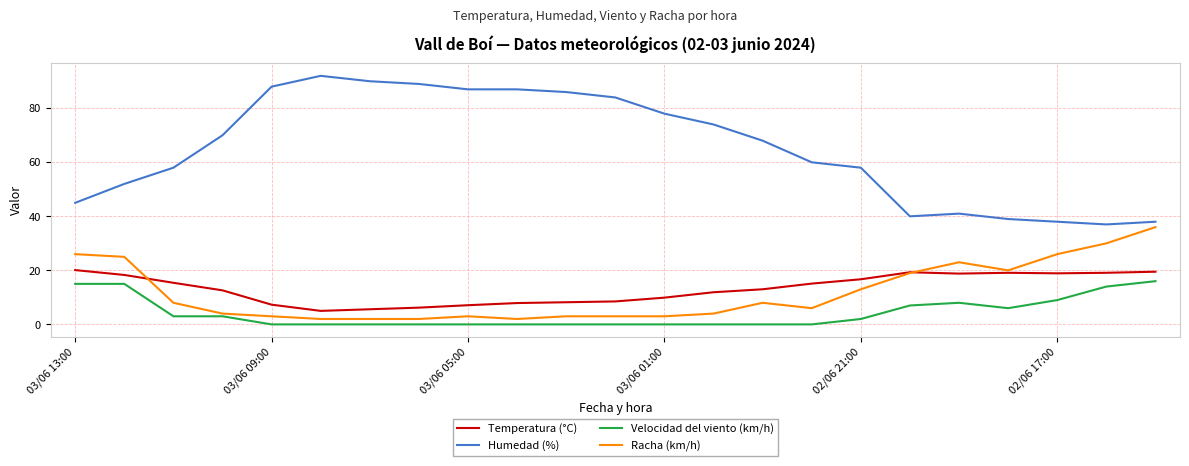

In Temperatura (°C), how many points are lower than both neighbors (excluding endpoints)?

3